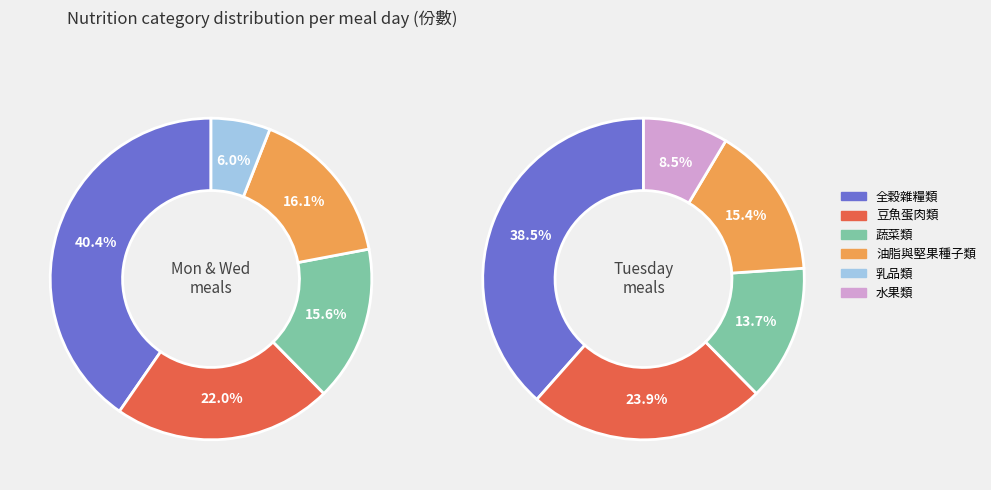

What percentage is NOT represented by 2?

67.7%